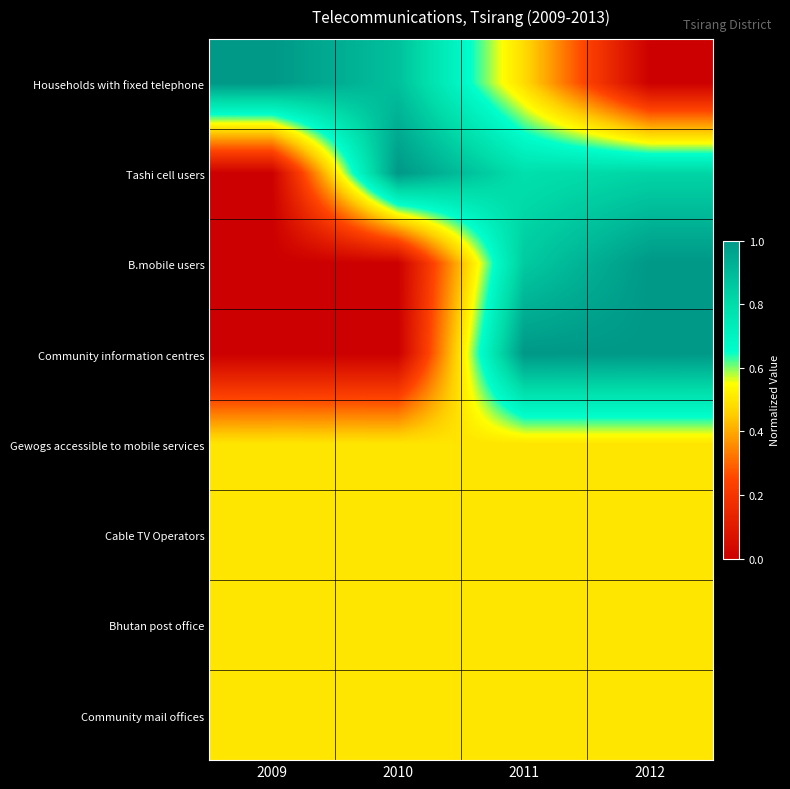

What is the spread (max minus min) of values at 2010?

1.0